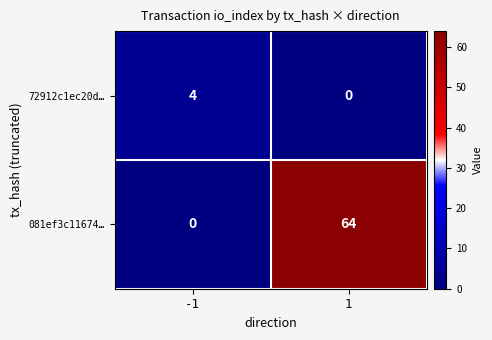

Reading left to right, what are all the values shown in this chart?

72912c1ec20d…: -1=4	1=0
081ef3c11674…: -1=0	1=64